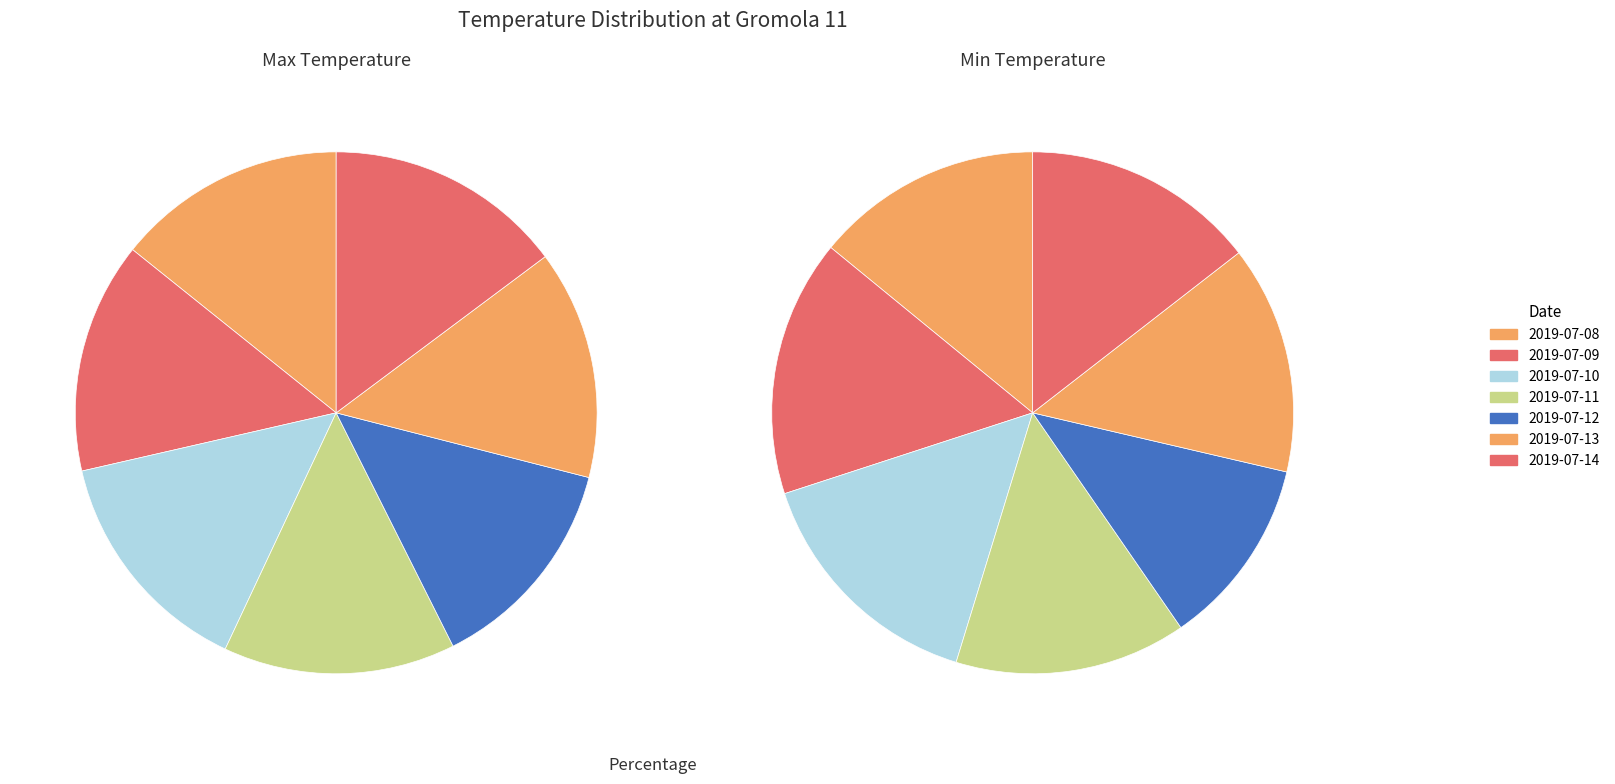

To the nearest percent, what is the average slice percentage?

14%